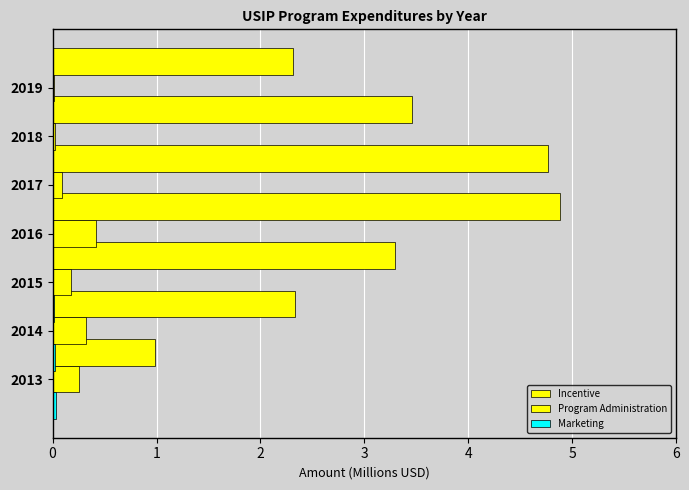

The Program Administration series shows 0.7 at 2016. True or false?

False